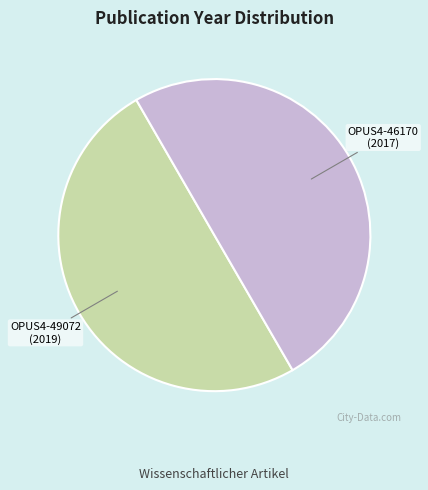

Approximately how many times larger is the value at OPUS4-46170 compared to OPUS4-49072?

1.0